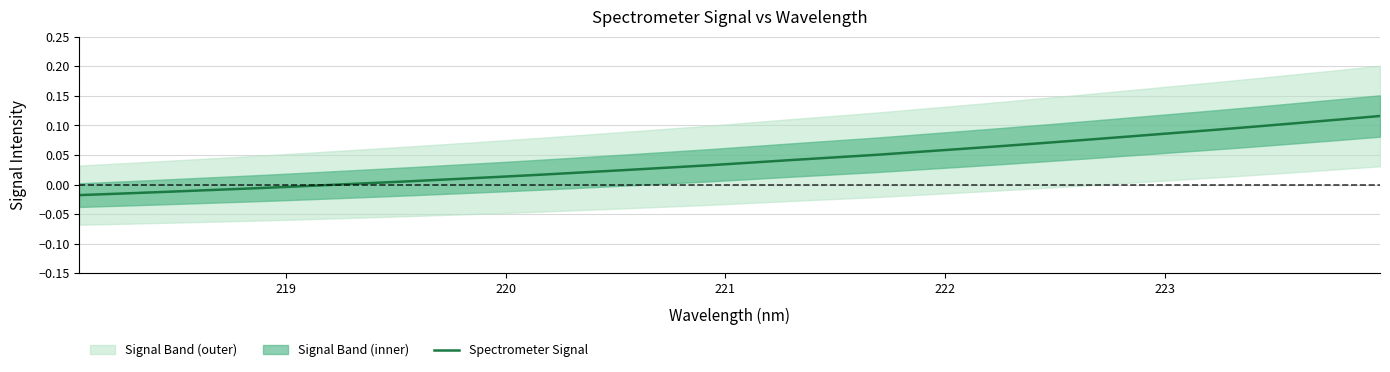

What is the maximum value shown in the chart?

0.1